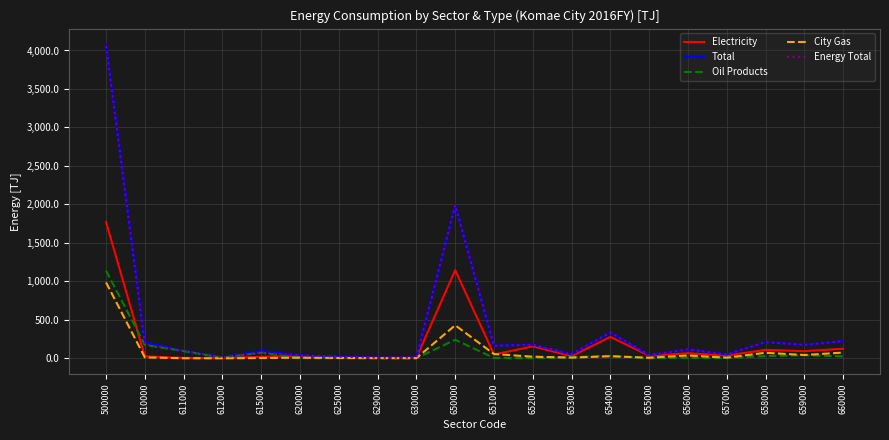

Which series has the widest spread of values?

Total